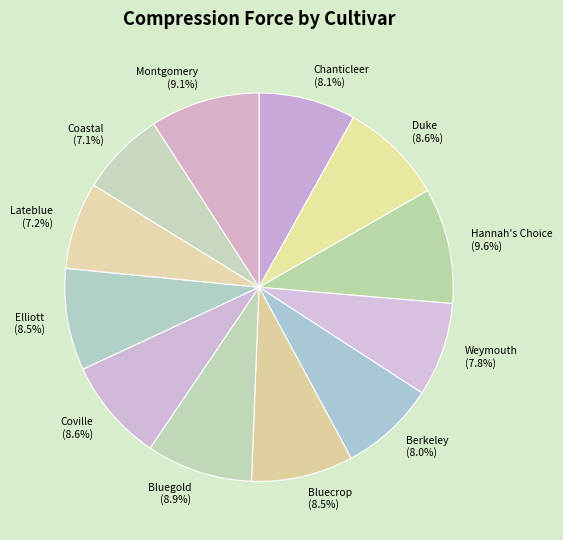

Does Weymouth account for over 50% of the chart?

No